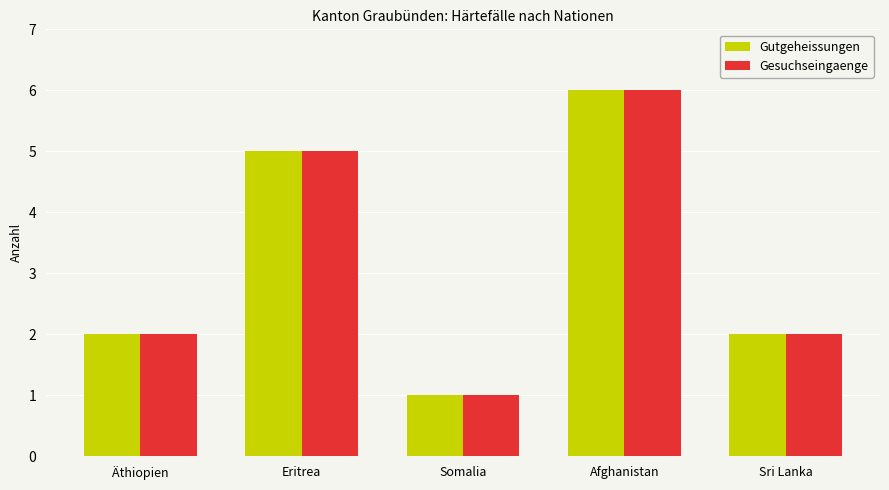

Reading left to right, extract all data points from this chart.

Gutgeheissungen: Äthiopien=2	Eritrea=5	Somalia=1	Afghanistan=6	Sri Lanka=2
Gesuchseingaenge: Äthiopien=2	Eritrea=5	Somalia=1	Afghanistan=6	Sri Lanka=2